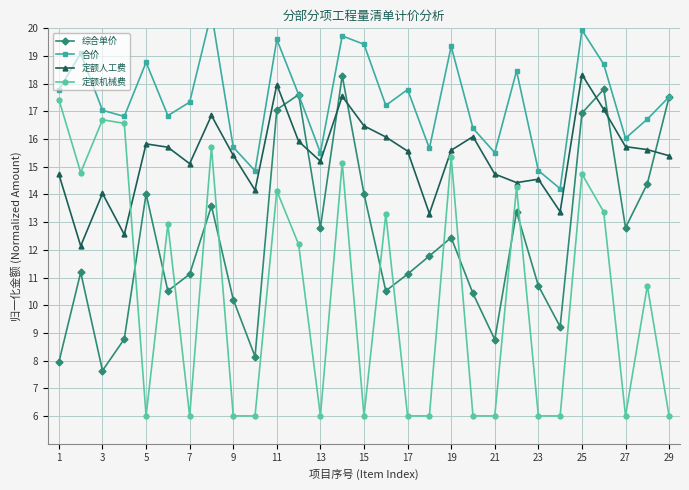

True or false: 定额人工费 has a value of 14.7 at 1.

True